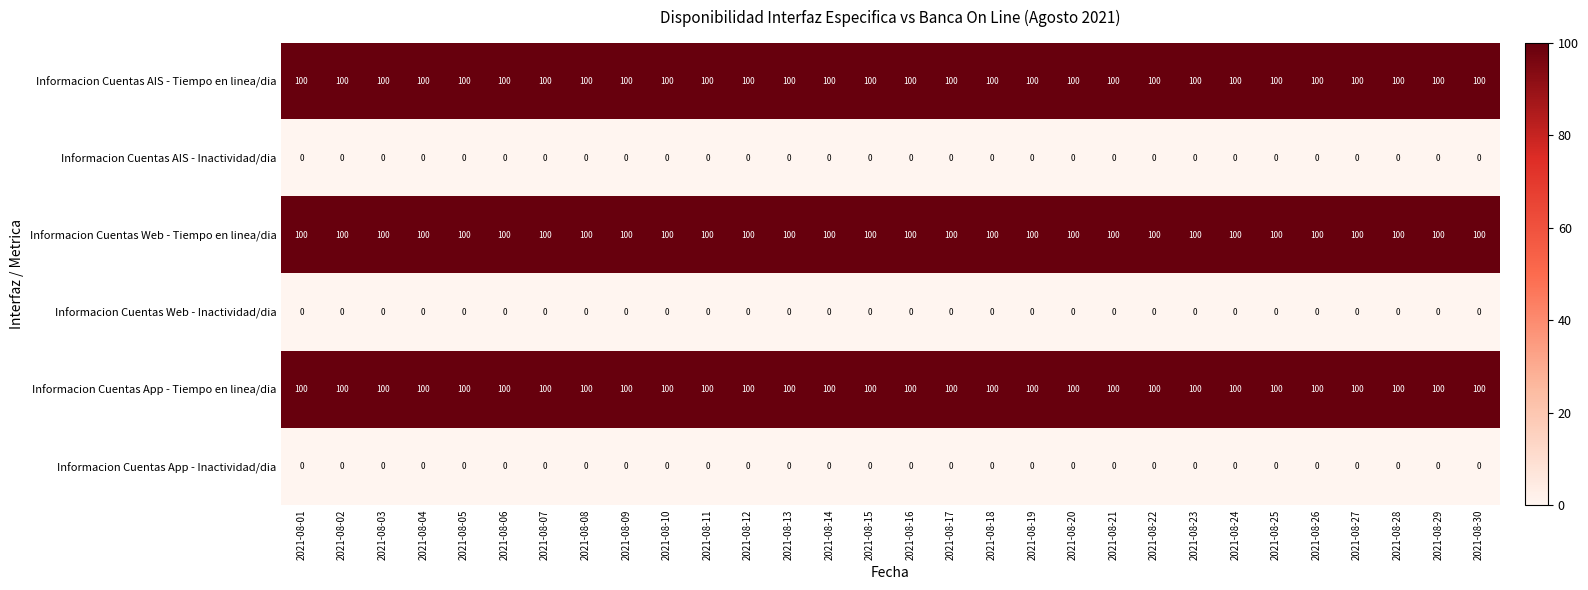

How many categories are shown in the chart?

30